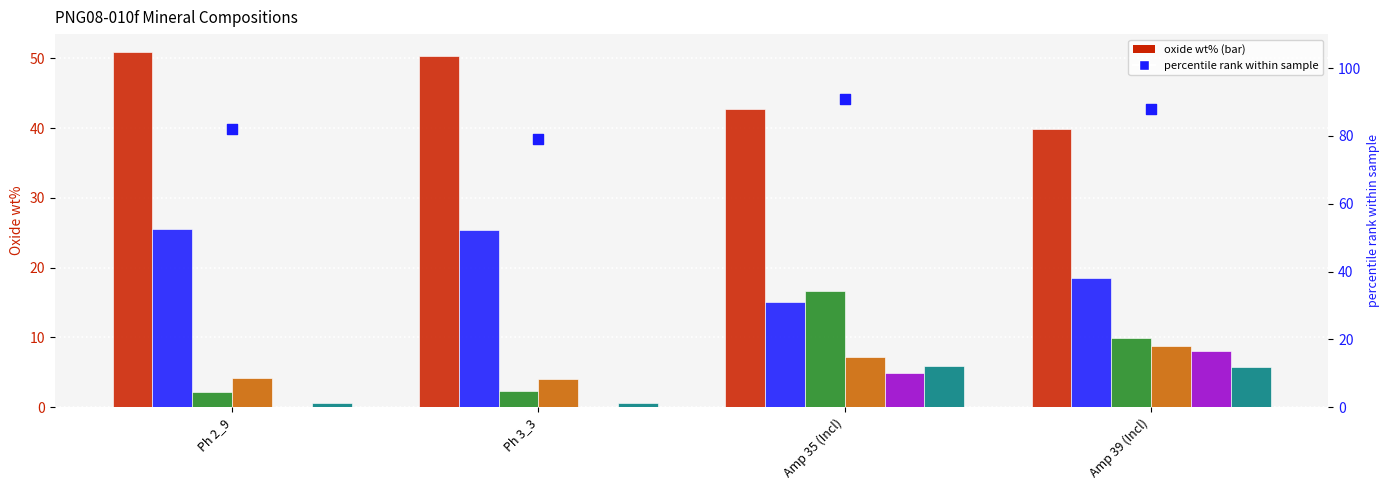

Is the value of CaO at Amp 35 (Incl) greater than the value of SiO2 at Amp 35 (Incl)?

No